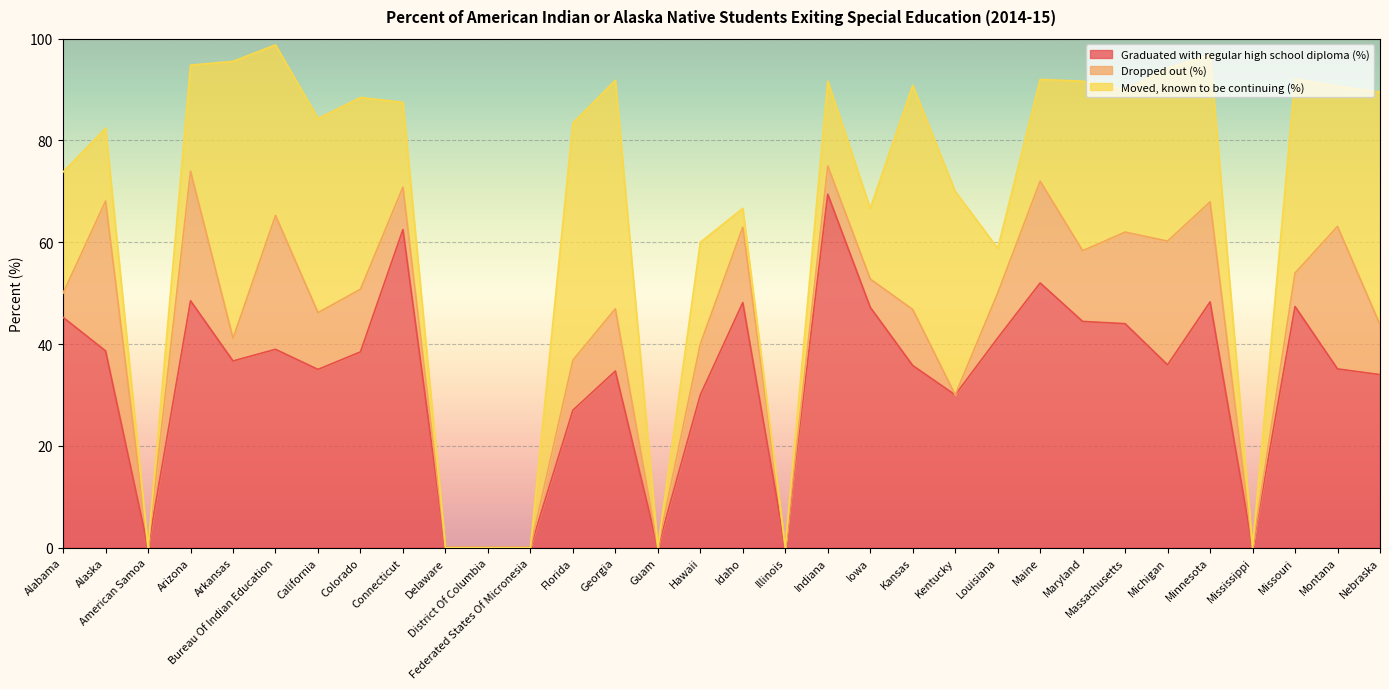

The value of Dropped out (%) at Kentucky is -15.0. True or false?

False